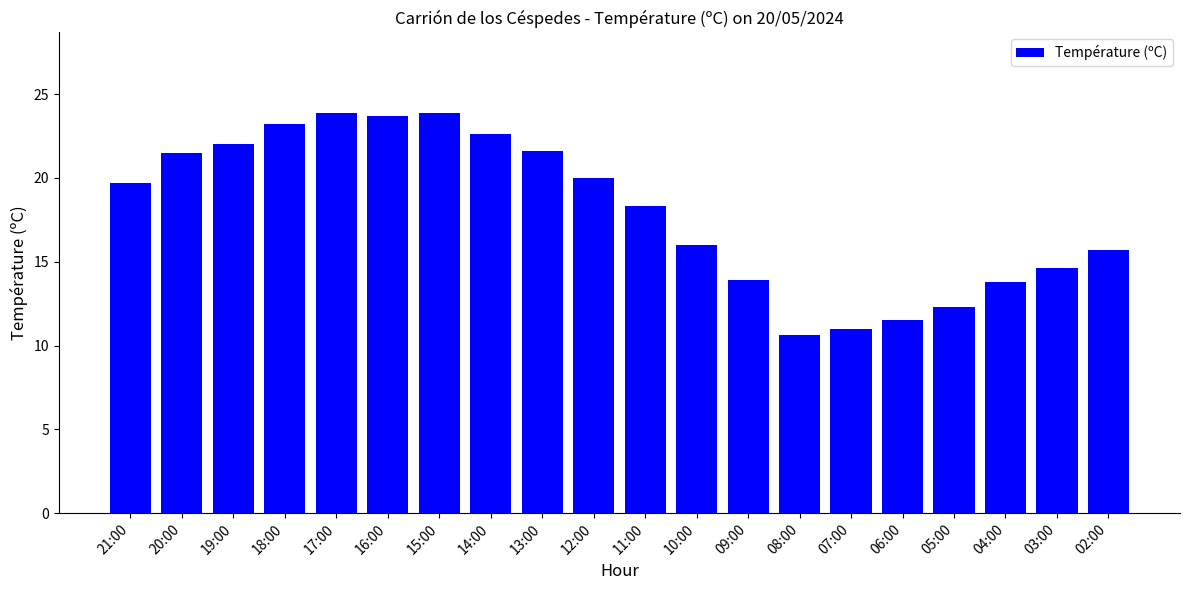

At which label is the value closest to 17?

10:00